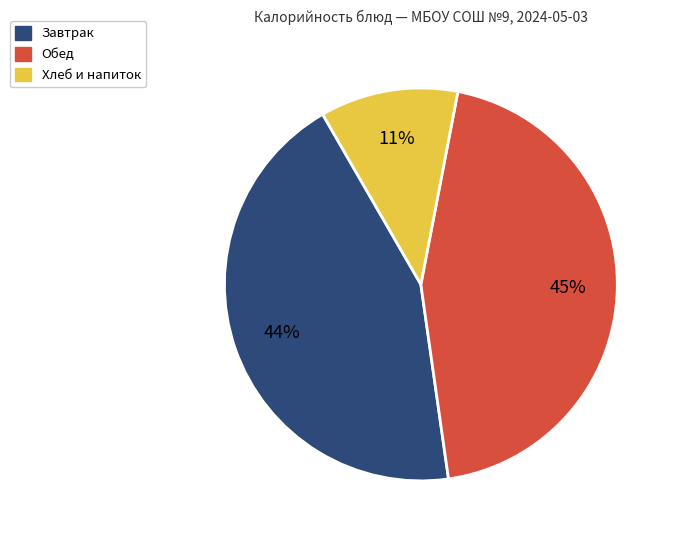

Does any single category account for the majority?

No